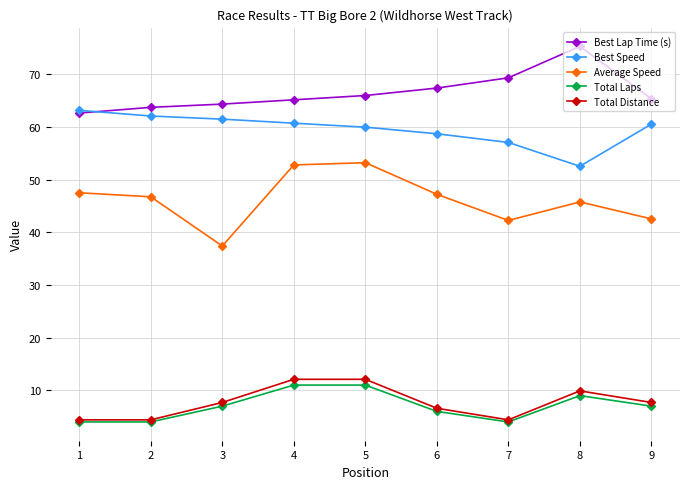

What is the sum of the Average Speed values at 1 and 5?

100.8